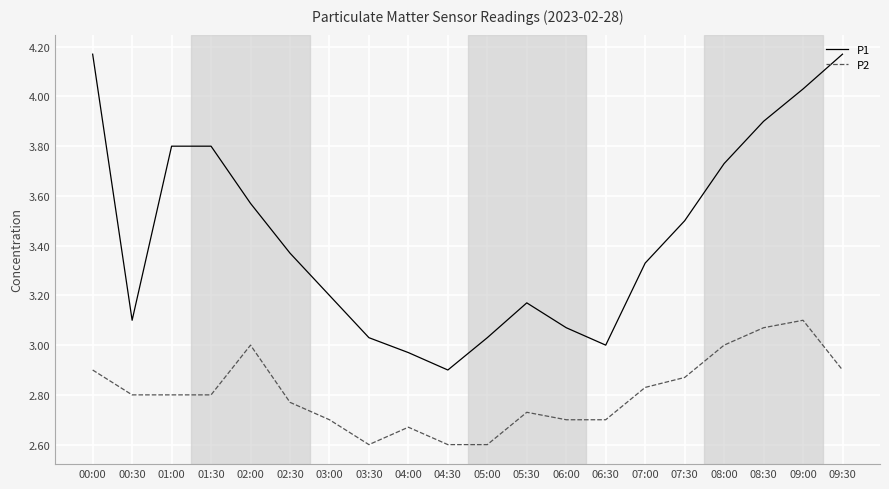

Rank the series by their maximum value, from highest to lowest.

P1, P2